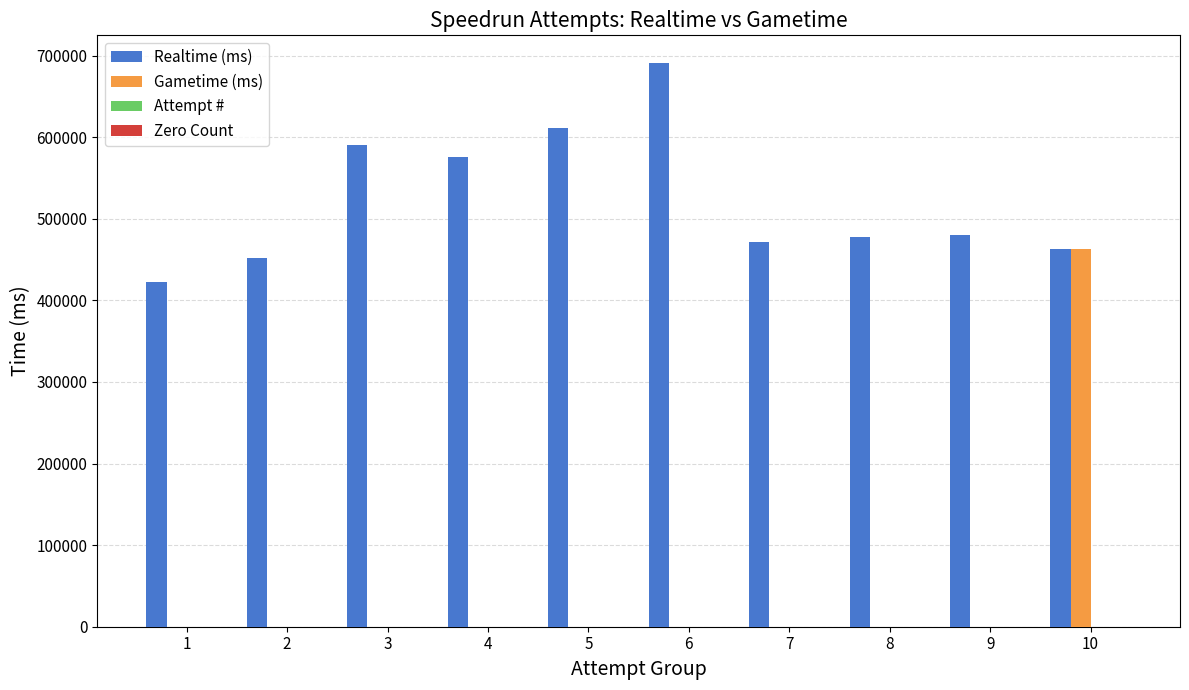

What is the maximum value for Gametime (ms)?

463014